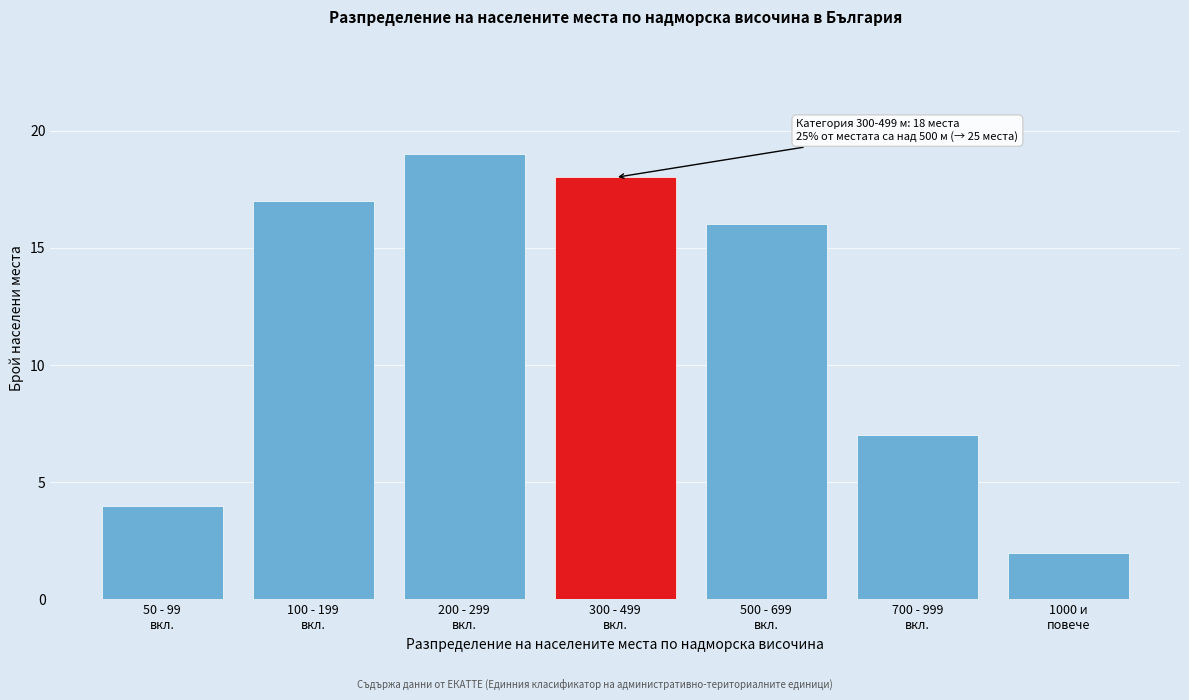

Reading left to right, transcribe all the data shown in this chart.

4	17	19	18	16	7	2